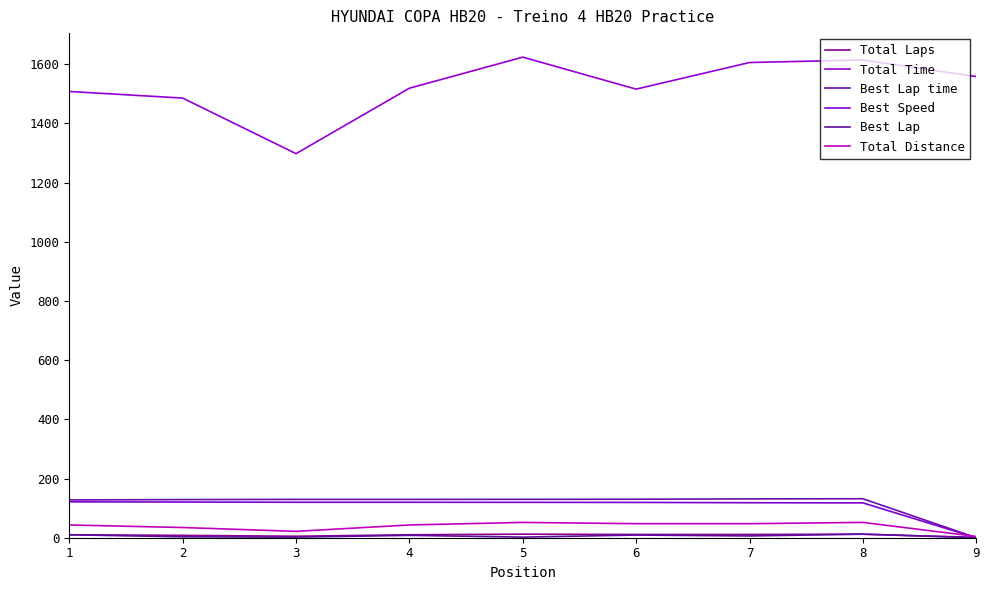

How many lines are shown in the chart?

6